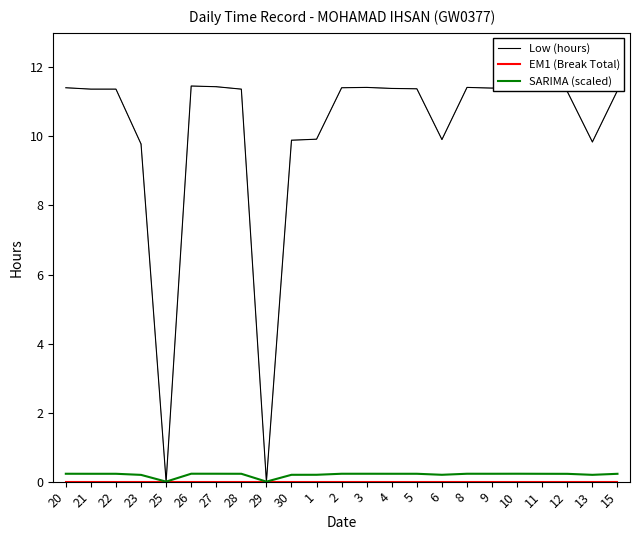

What is the total value across all series at 27?

11.7